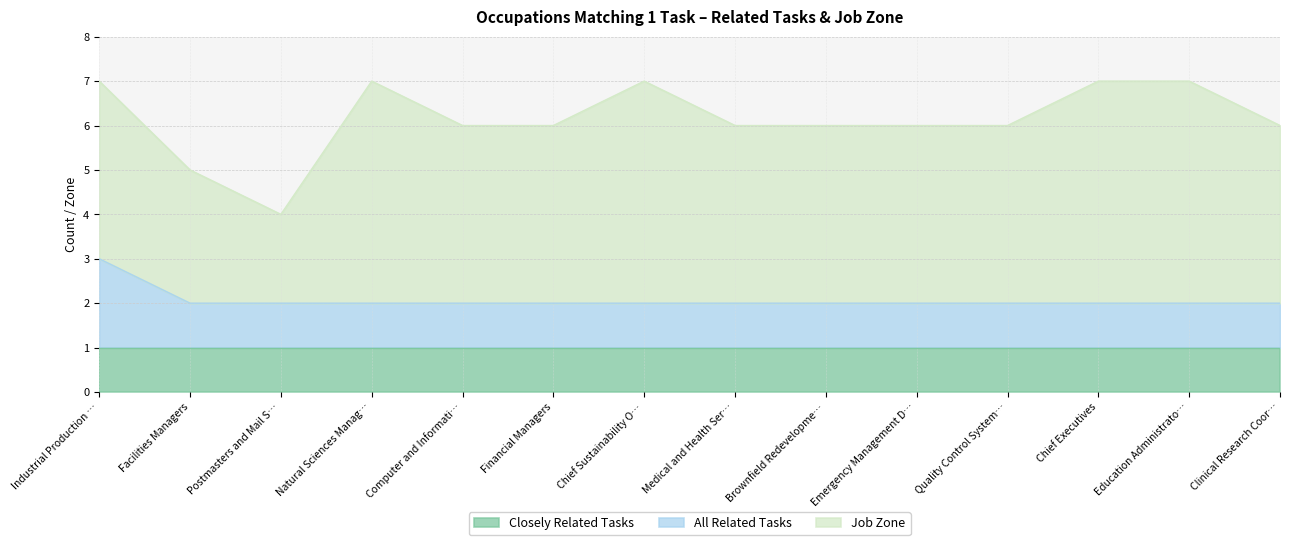

Which category has the lowest value in the Closely Related Tasks series?

Industrial Production Managers